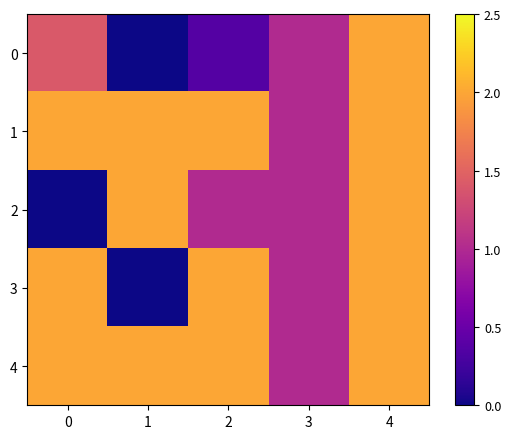

Between 3 and 1, which is larger?

3